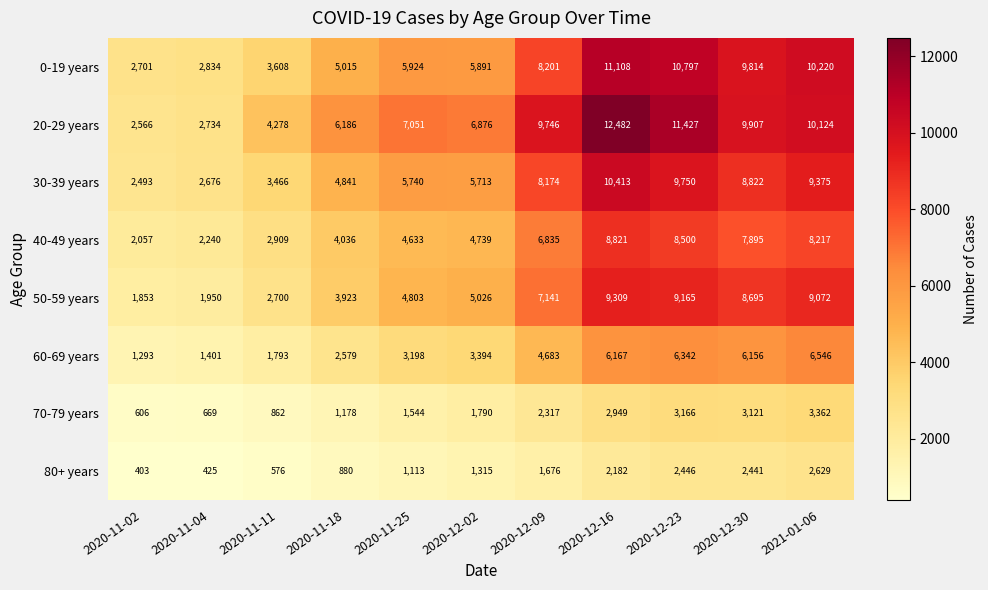

How many distinct data groups are displayed?

8